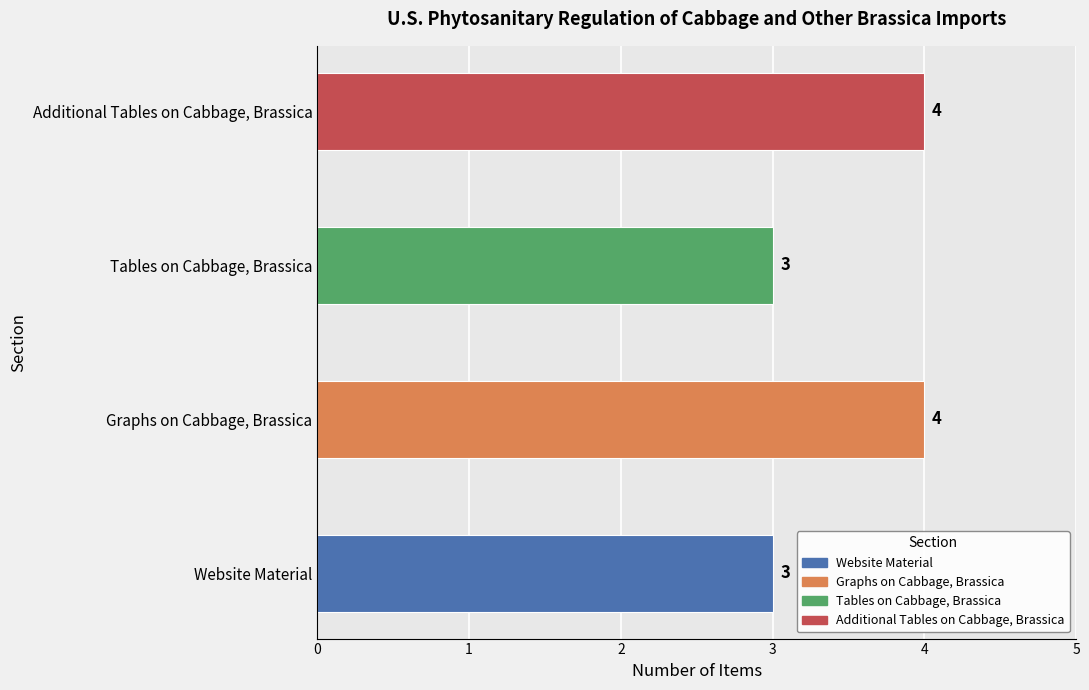

Reading bottom to top, extract all data points from this chart.

Website Material=3	Graphs on Cabbage, Brassica=4	Tables on Cabbage, Brassica=3	Additional Tables on Cabbage, Brassica=4